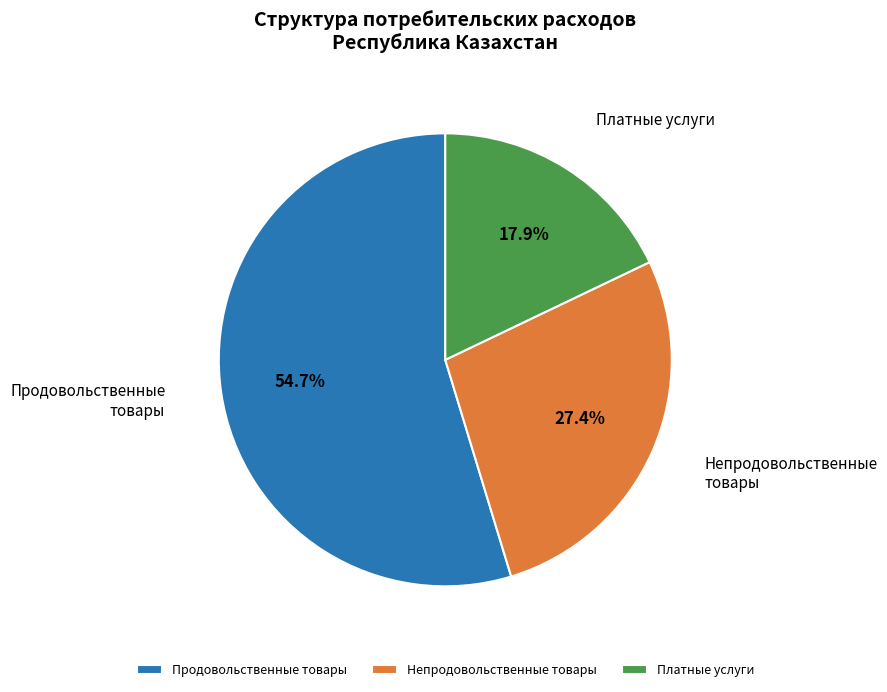

What is the total percentage of Платные услуги and Продовольственные товары?

72.6%